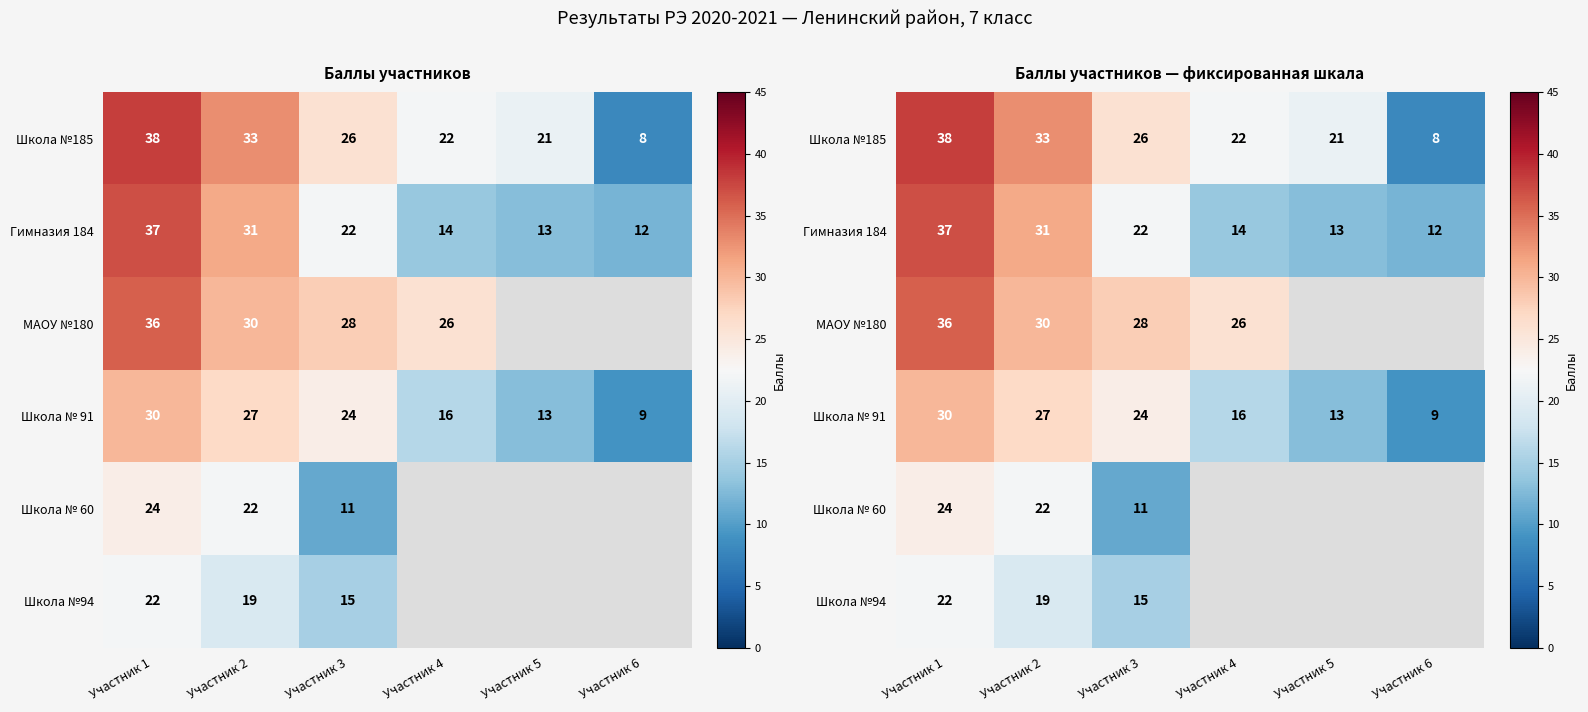

The Школа №185 series shows 22.0 at Участник 4. True or false?

True